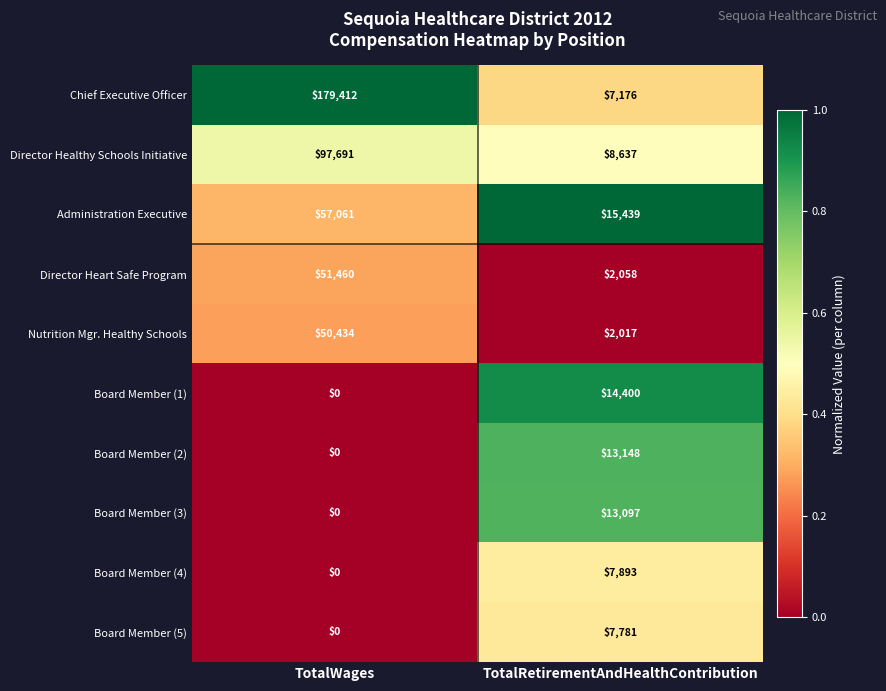

Reading left to right, transcribe all the data shown in this chart.

Chief Executive Officer: TotalWages=179412	TotalRetirementAndHealthContribution=7176
Director Healthy Schools Initiative: TotalWages=97691	TotalRetirementAndHealthContribution=8637
Administration Executive: TotalWages=57061	TotalRetirementAndHealthContribution=15439
Director Heart Safe Program: TotalWages=51460	TotalRetirementAndHealthContribution=2058
Nutrition Mgr. Healthy Schools: TotalWages=50434	TotalRetirementAndHealthContribution=2017
Board Member (1): TotalWages=0	TotalRetirementAndHealthContribution=14400
Board Member (2): TotalWages=0	TotalRetirementAndHealthContribution=13148
Board Member (3): TotalWages=0	TotalRetirementAndHealthContribution=13097
Board Member (4): TotalWages=0	TotalRetirementAndHealthContribution=7893
Board Member (5): TotalWages=0	TotalRetirementAndHealthContribution=7781